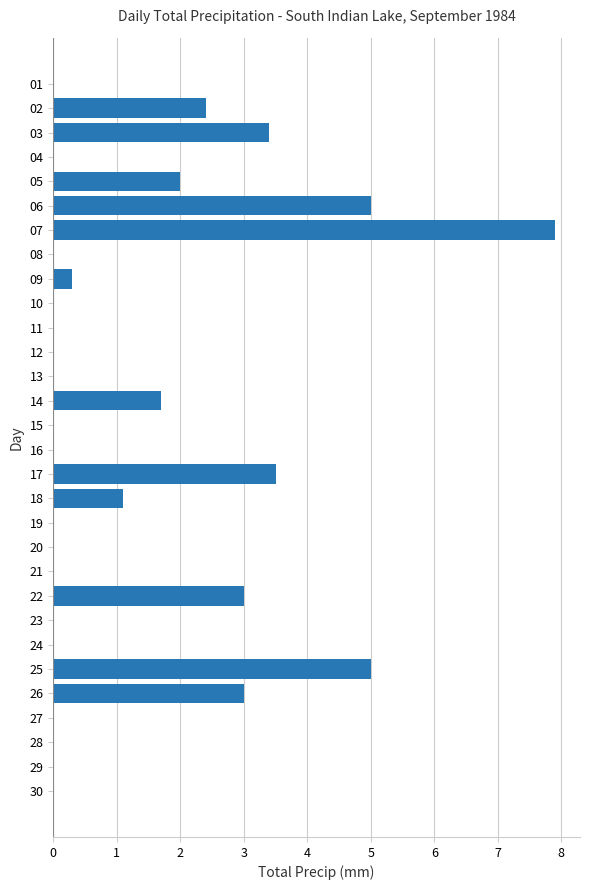

What is the sum of all values?

38.3